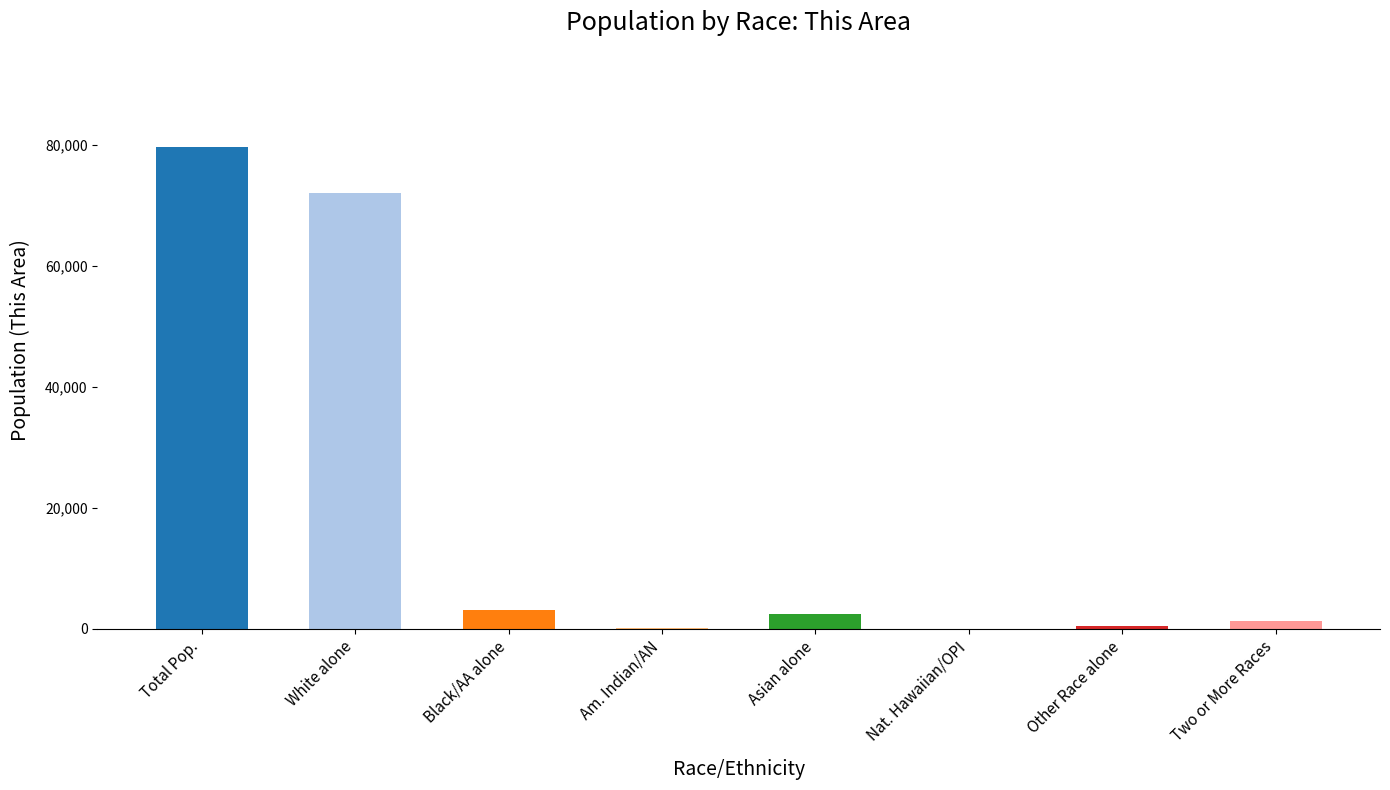

Between Nat. Hawaiian/OPI and Total Pop., which is larger?

Total Pop.